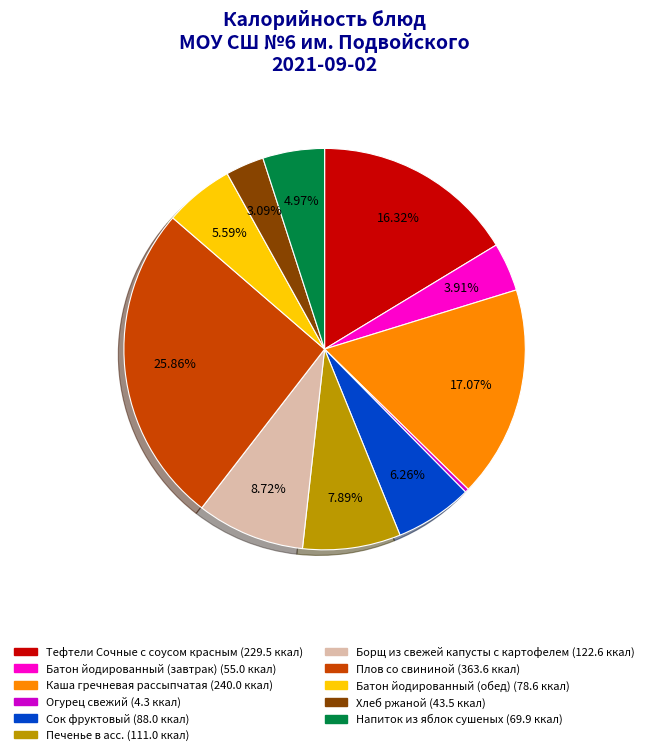

Which has a higher value, Напиток из яблок сушеных or Огурец свежий?

Напиток из яблок сушеных